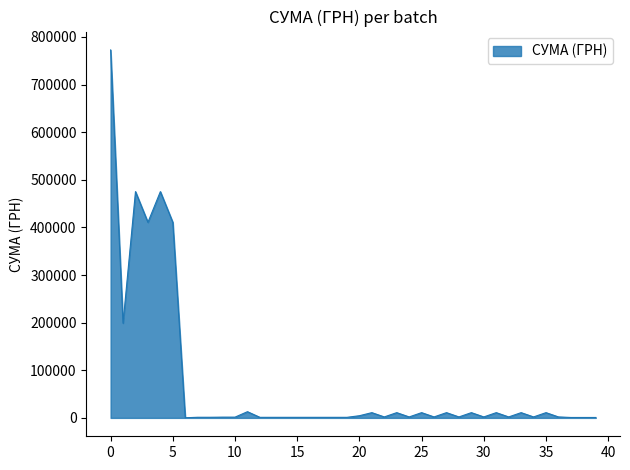

What is the maximum value shown in the chart?

772646.4